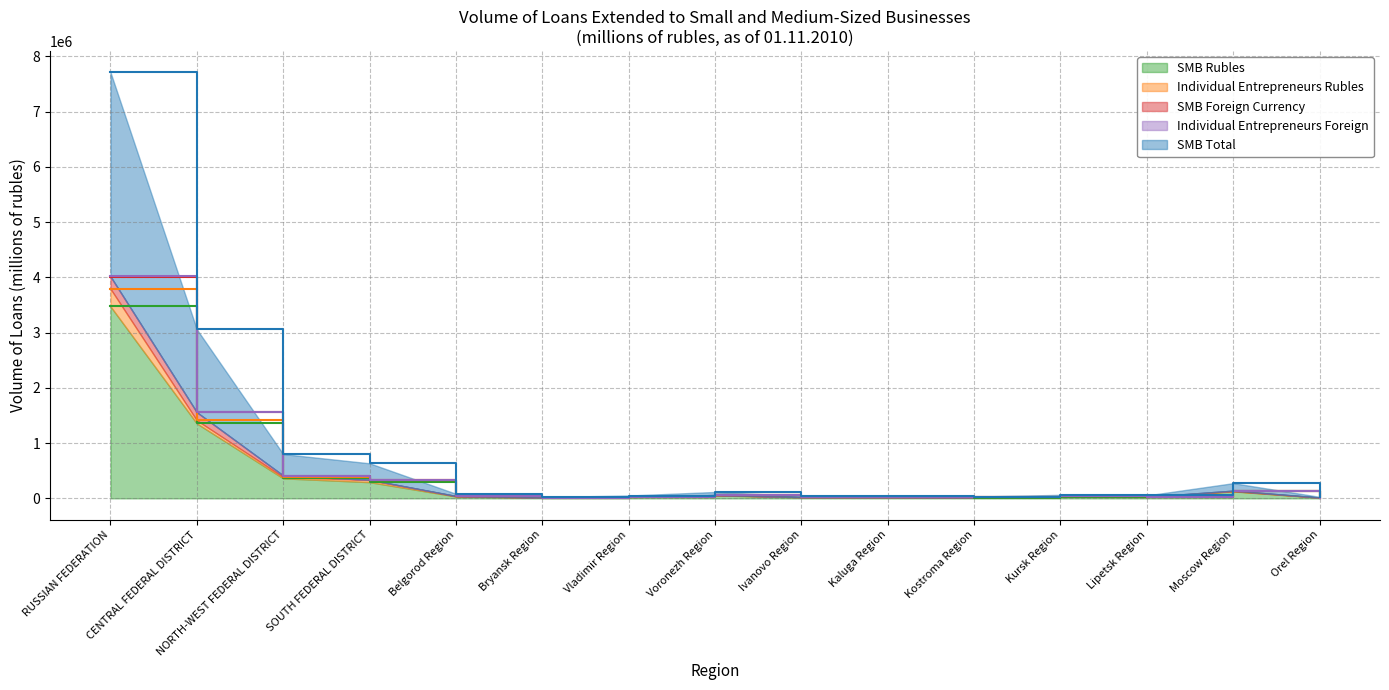

List the labels in order of SMB Rubles value, largest first.

RUSSIAN FEDERATION, CENTRAL FEDERAL DISTRICT, NORTH-WEST FEDERAL DISTRICT, SOUTH FEDERAL DISTRICT, Moscow Region, Voronezh Region, Belgorod Region, Kursk Region, Lipetsk Region, Vladimir Region, Ivanovo Region, Kaluga Region, Kostroma Region, Orel Region, Bryansk Region